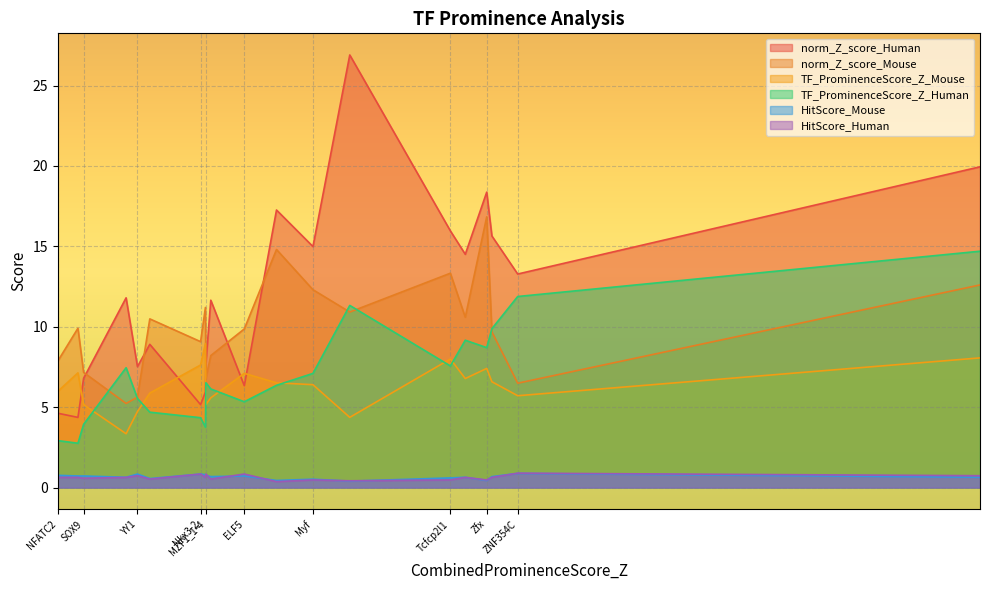

True or false: TF_ProminenceScore_Z_Mouse has more than 2 points higher than both neighbors.

True